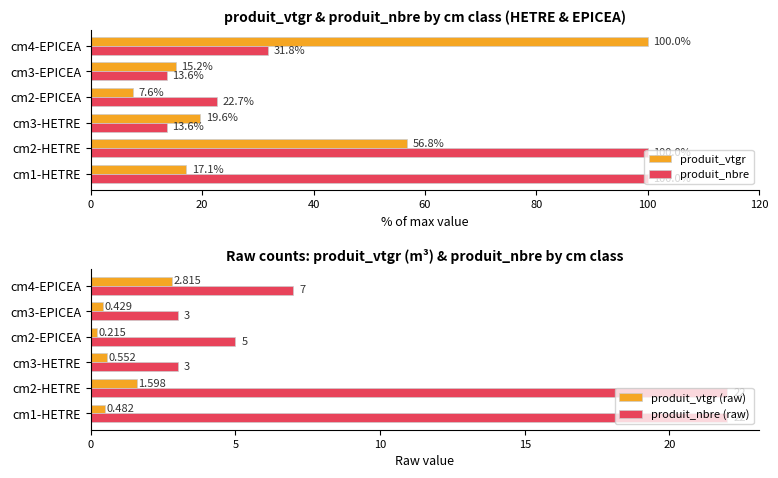

What is the minimum value for produit_nbre?

13.6